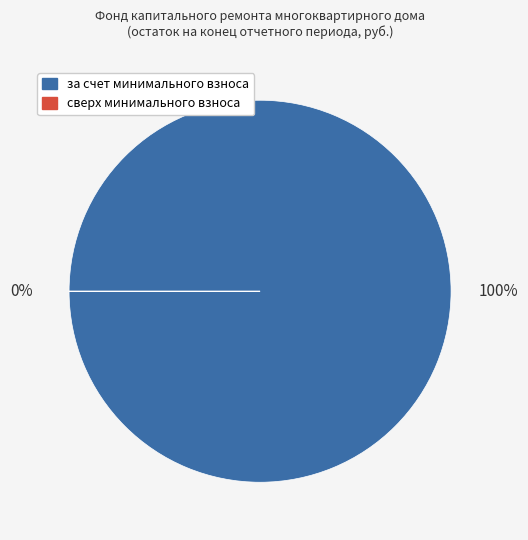

To the nearest percent, what is the difference between the largest and smallest slice percentages?

100%